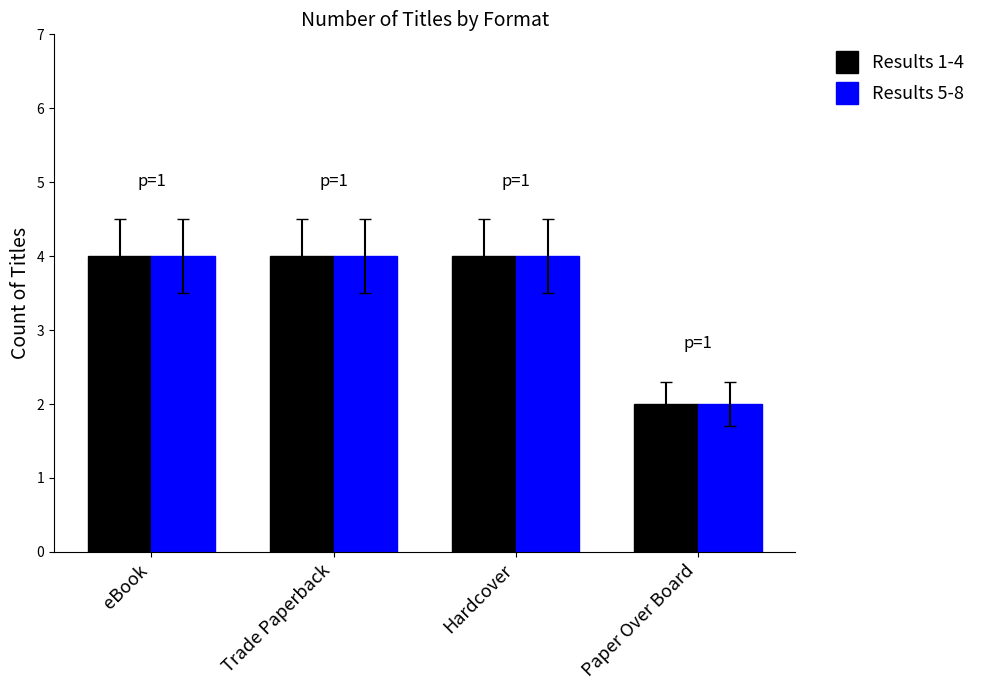

What position from the right is eBook?

4